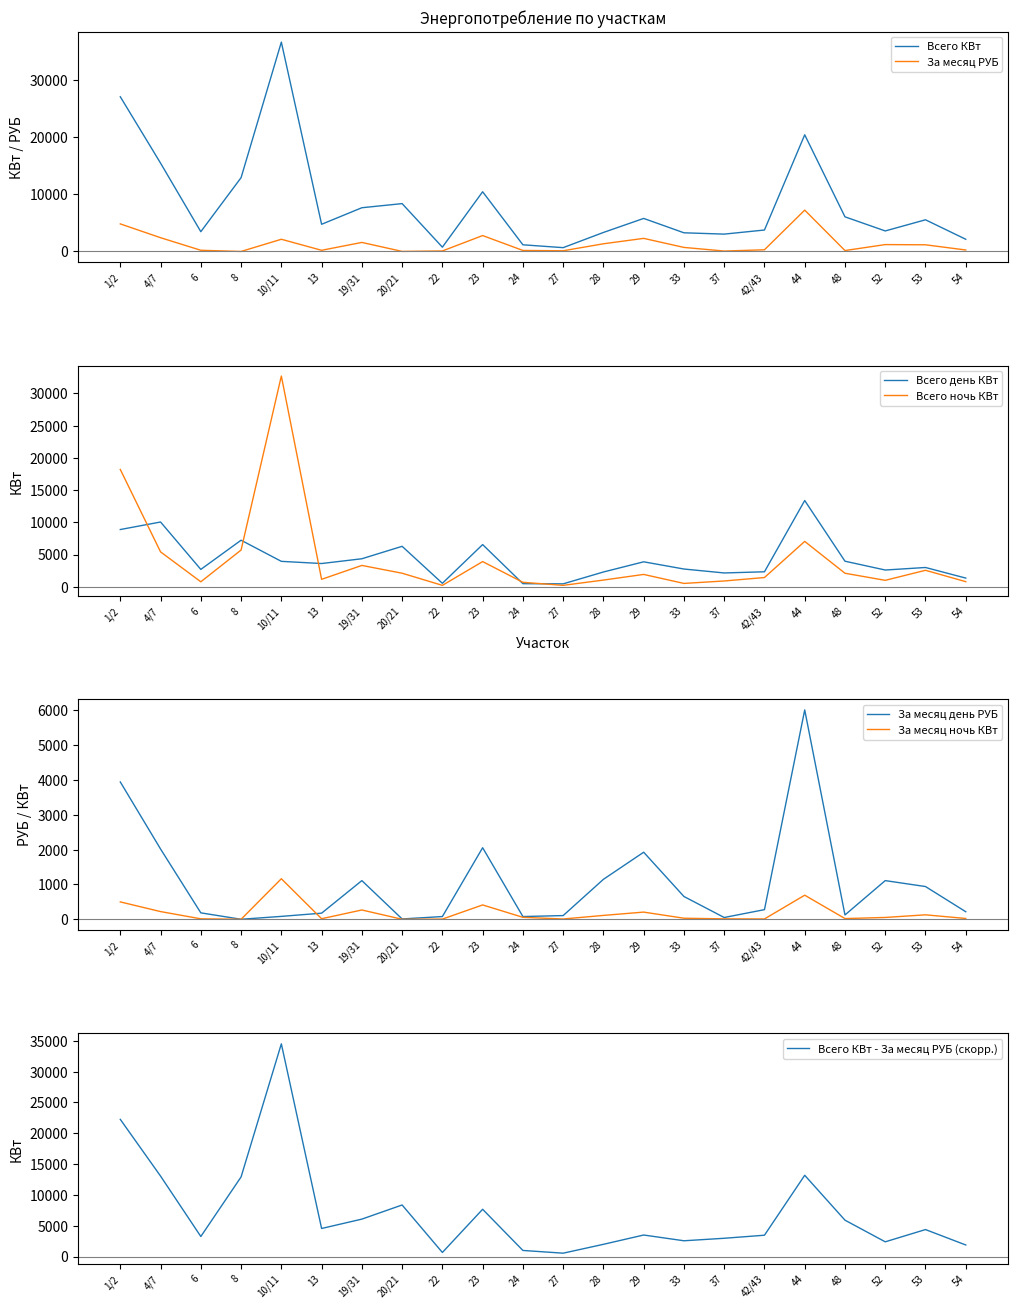

What is the sum of the Всего ночь КВт values at 20/21 and 13?

3252.3